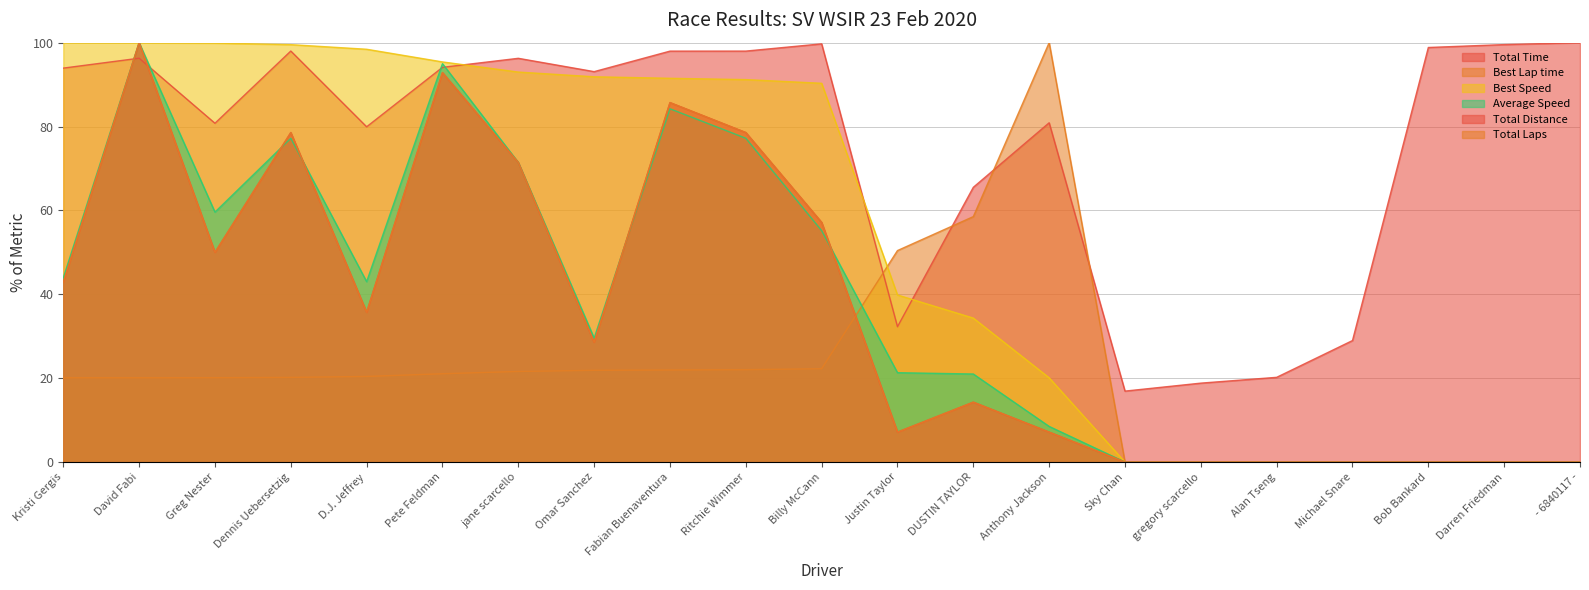

How many data points in Best Speed are less than 90?

10